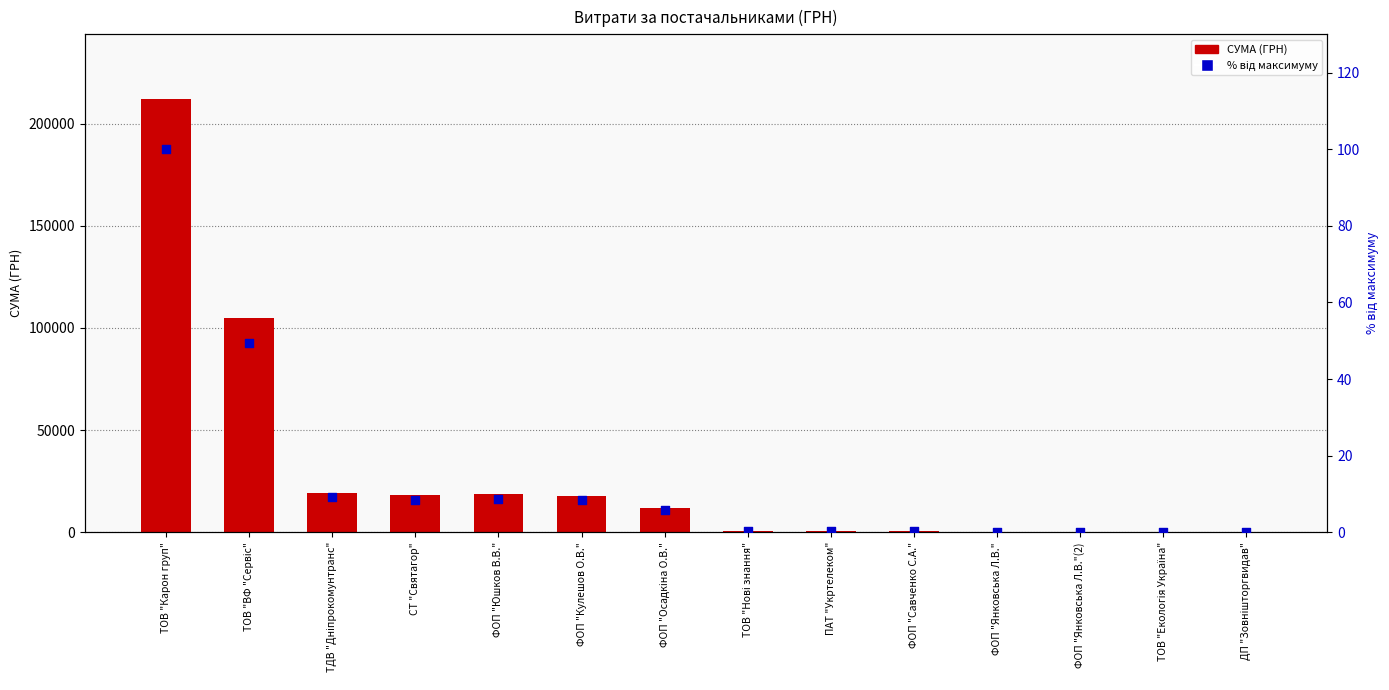

Which series reaches the maximum Y coordinate?

СУМА (ГРН)